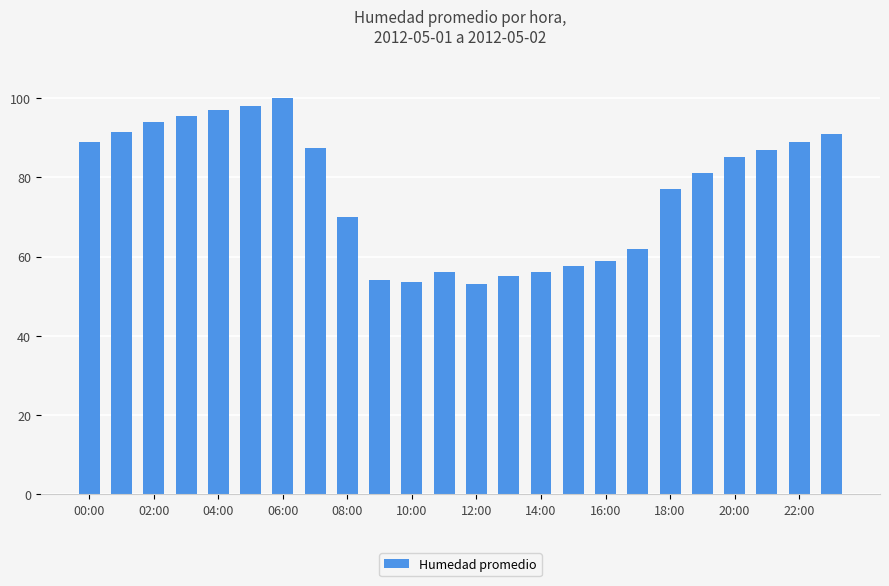

What is the value of the 6th bar from the left?

98.0